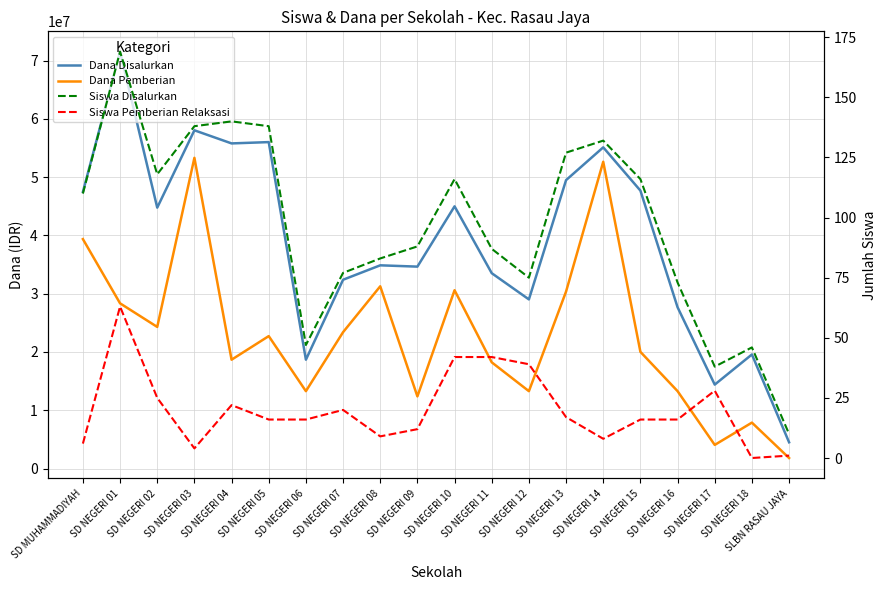

How many data points in Siswa Pemberian Relaksasi are less than 16?

7